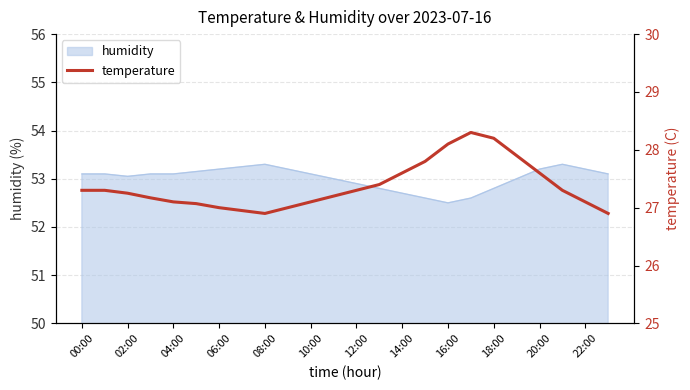

Is it true that the value at 15 is 27.8?

True